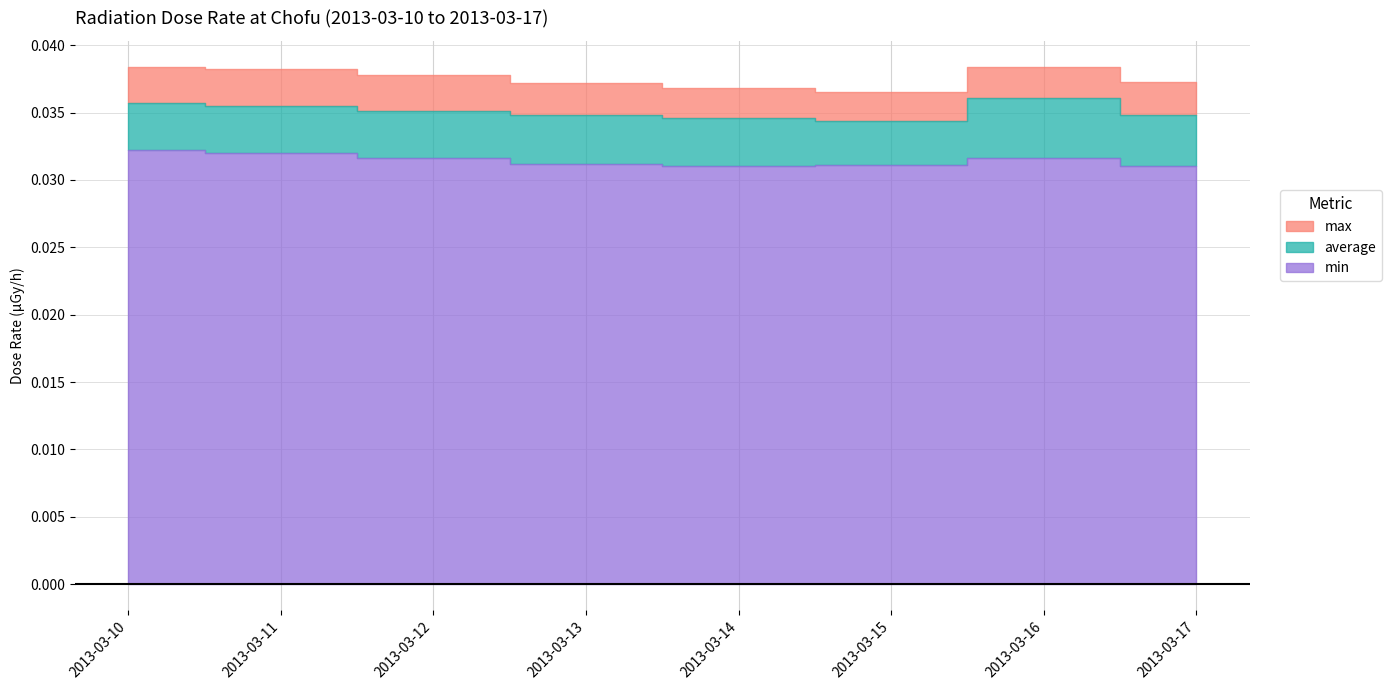

True or false: min and average cross at least once.

False